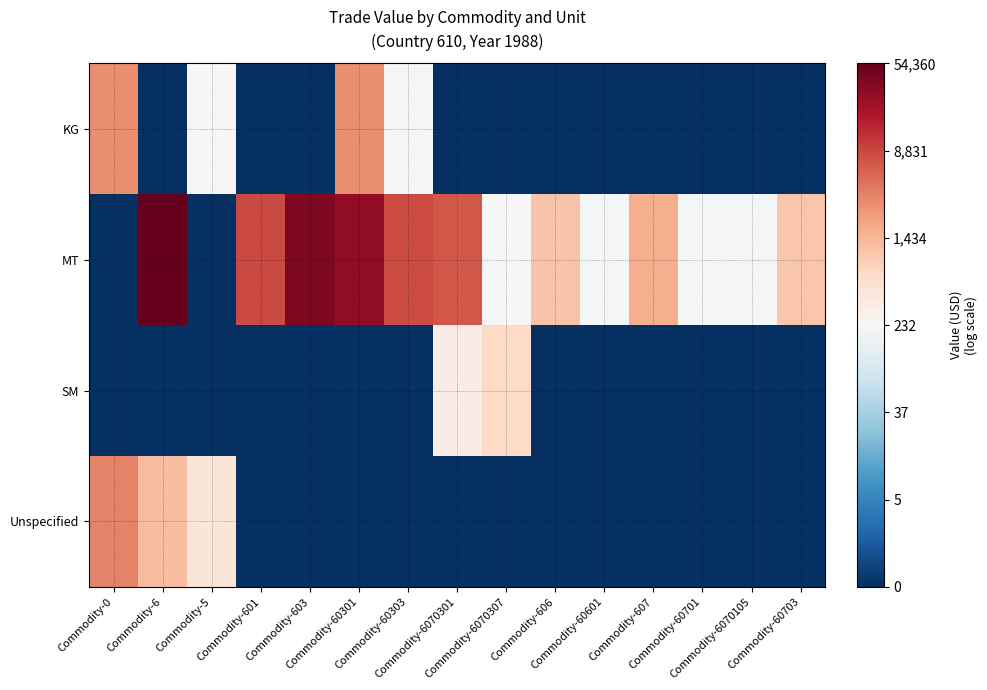

Count the number of data series in this chart.

4